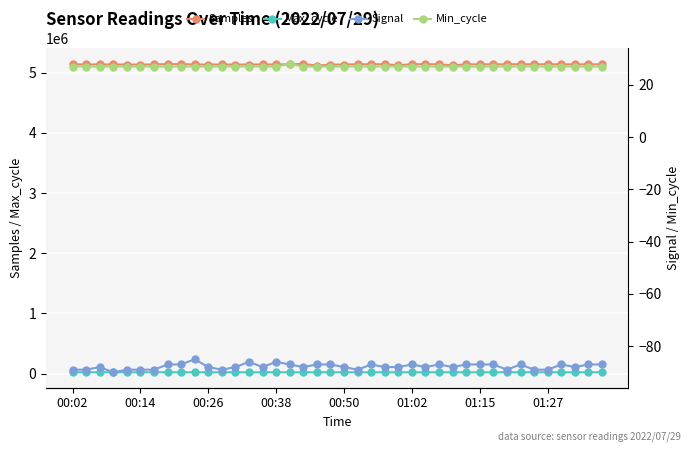

Is it true that Max_cycle equals 19920 at 17?

True